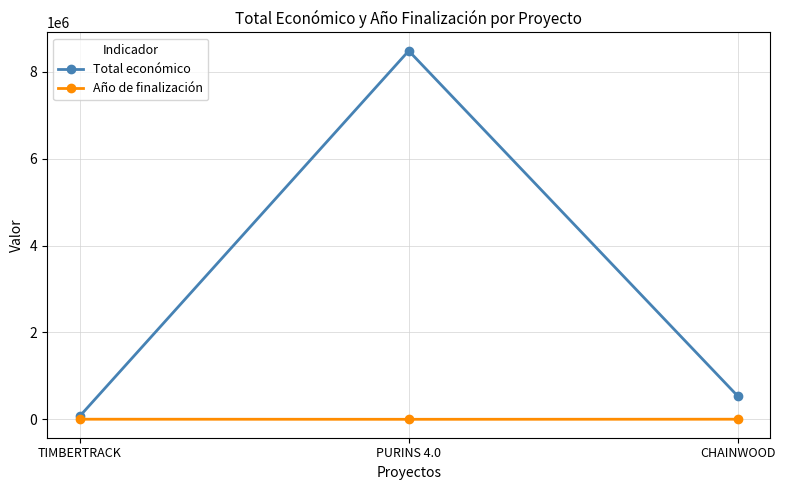

What is the average value of the Total económico series?

3033191